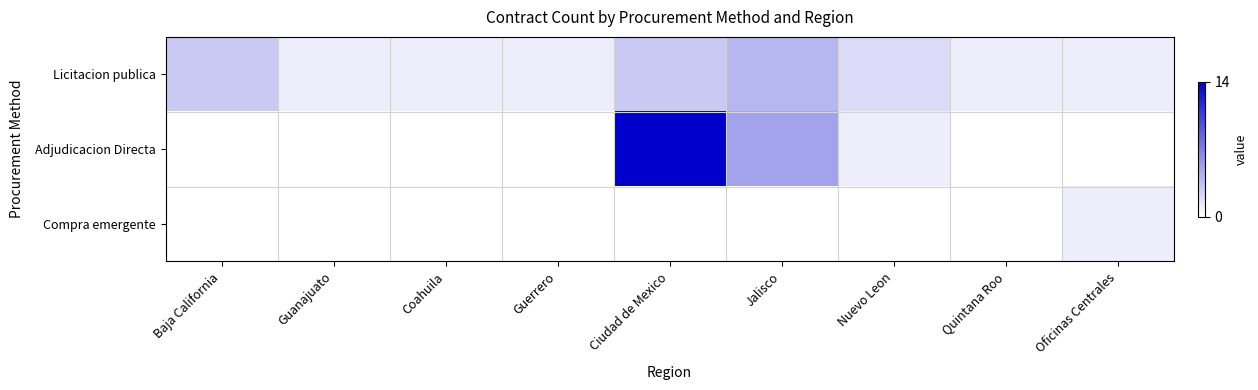

Rank the series at Baja California from lowest to highest value.

Adjudicacion Directa, Compra emergente, Licitacion publica